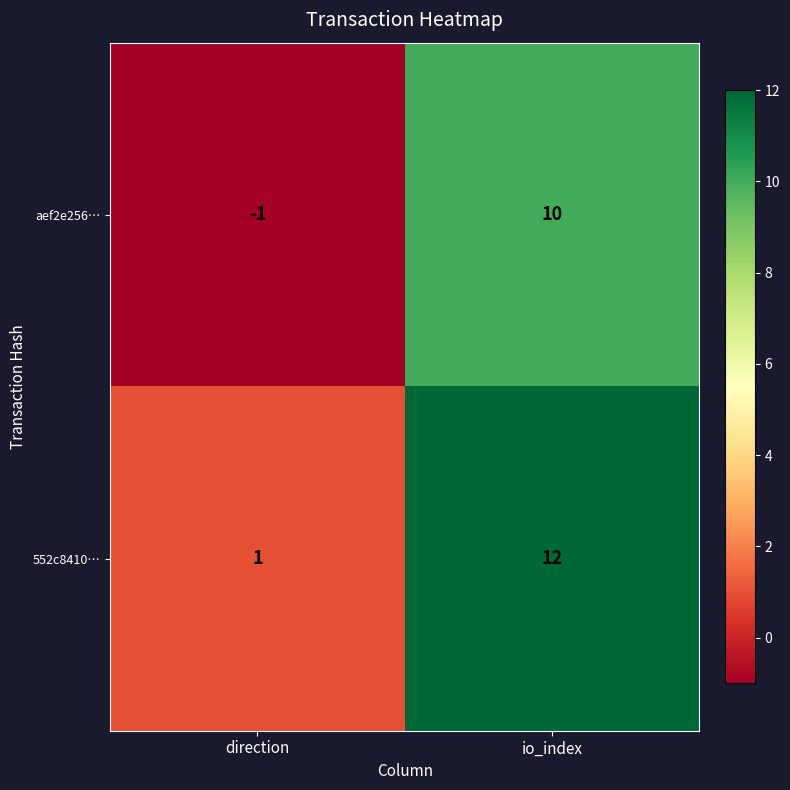

True or false: aef2e256… has a value of 17 at io_index.

False